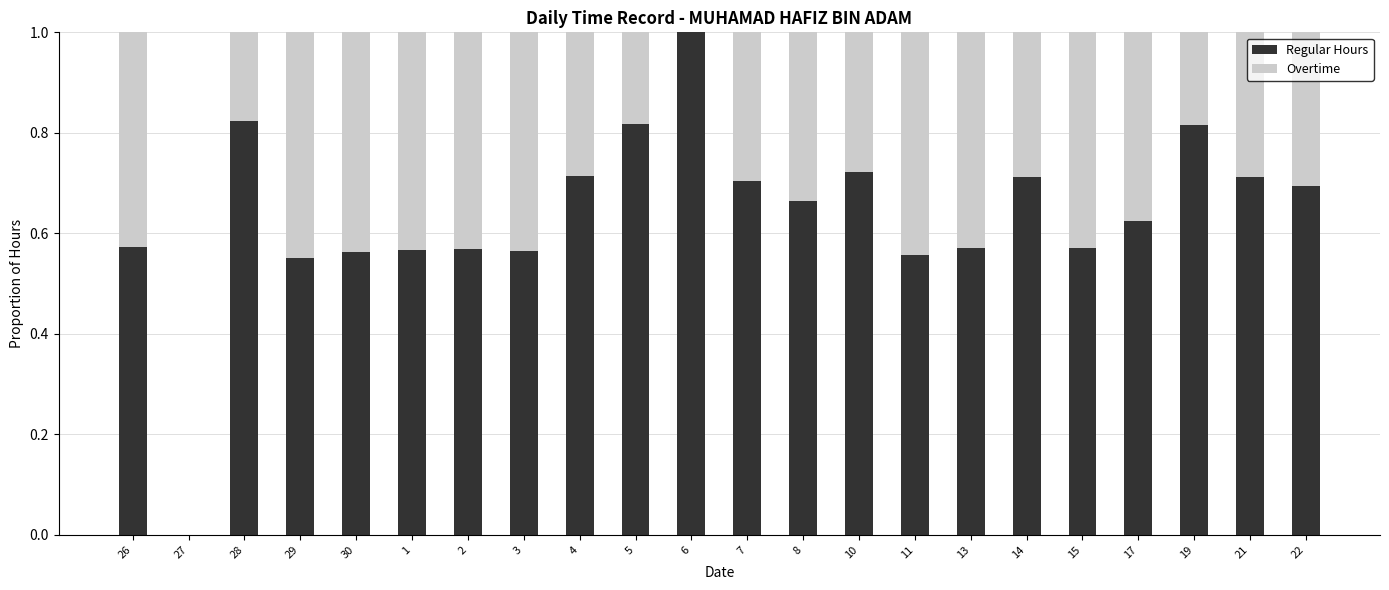

The value of Regular Hours at 29 is 0.8. True or false?

False